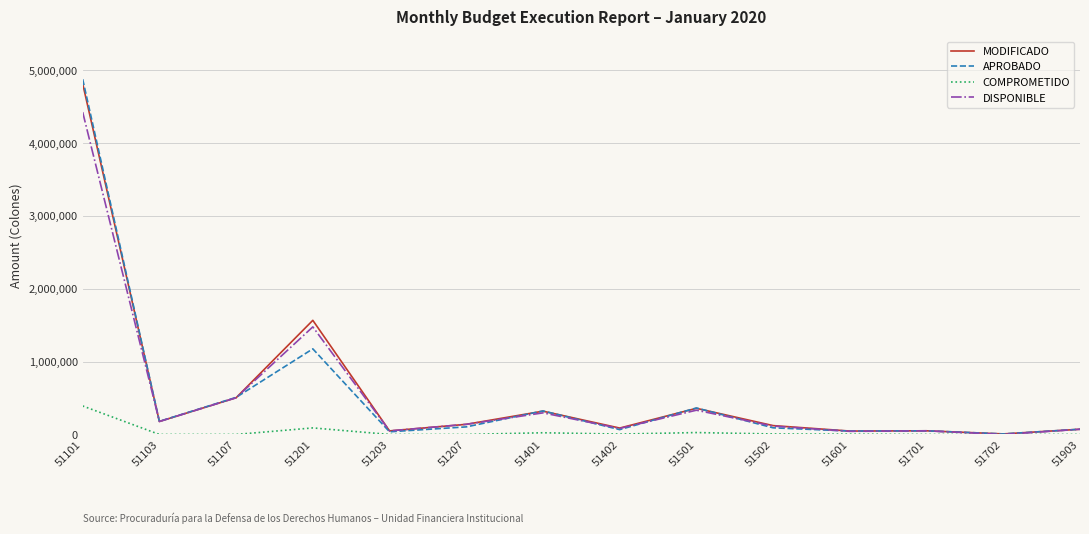

The value of APROBADO at 51401 is 322945.0. True or false?

True